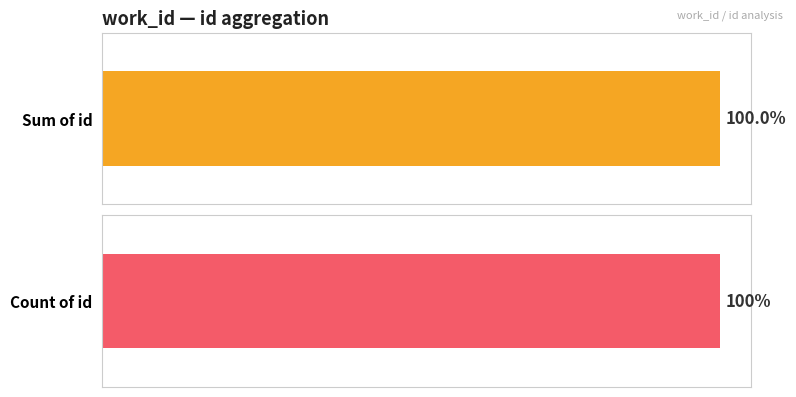

Does the chart contain any negative values?

No